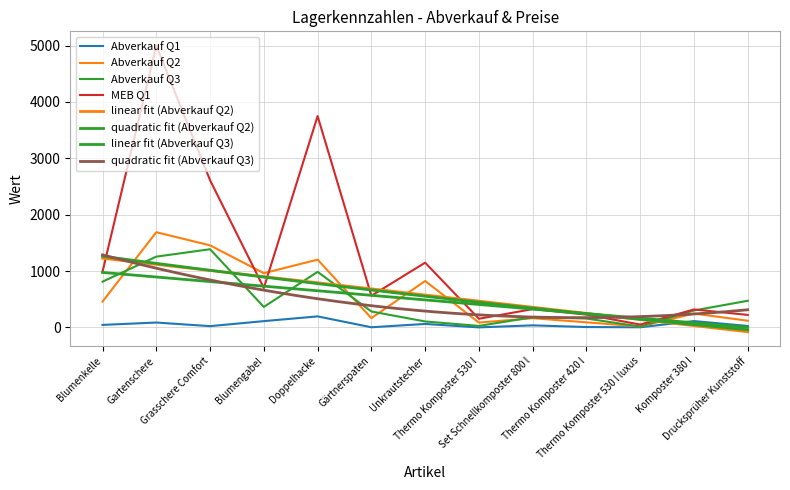

True or false: Abverkauf Q2 has a value of 1456 at Grasschere Comfort.

True